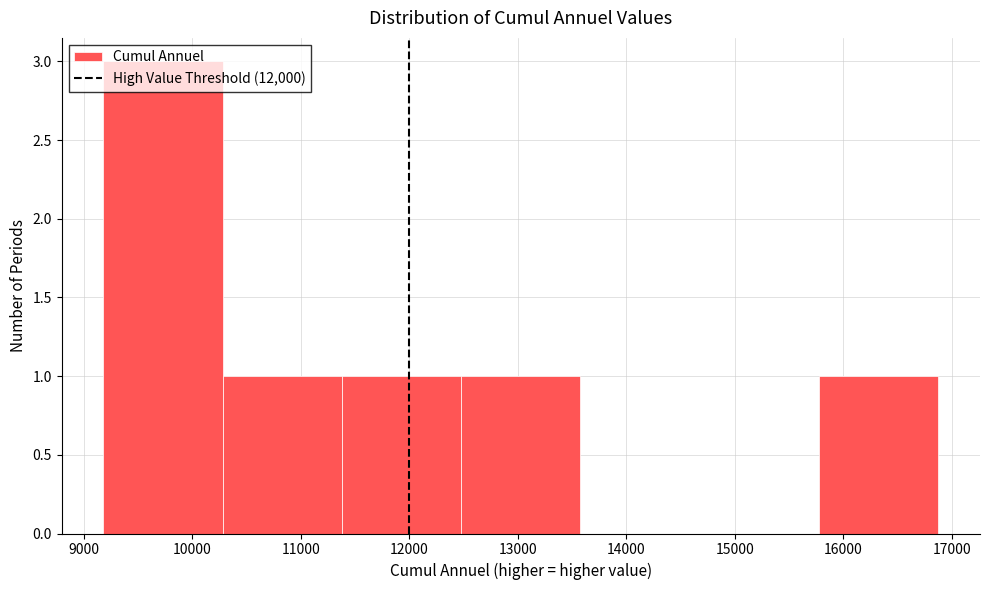

Reading left to right, transcribe this chart: for each bar, give the range it covers on the x-axis and its height. Neither the bar edges nor the heights are printed on the chart, so give them approximately, as read against the axes.

9200 to 10300: 3
10300 to 11400: 1
11400 to 12500: 1
12500 to 13600: 1
13600 to 14700: 0
14700 to 15800: 0
15800 to 16900: 1